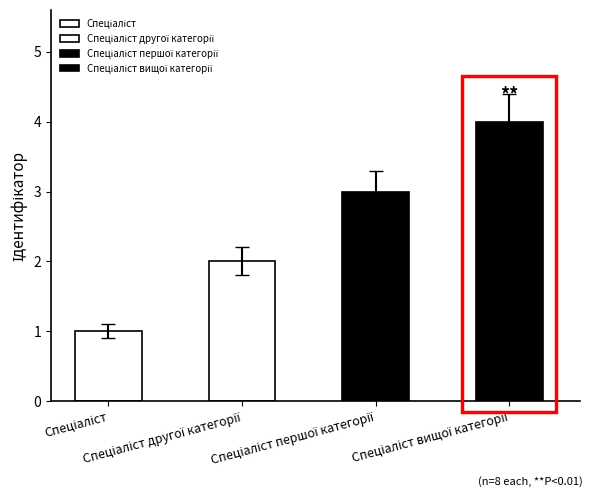

What value does the data have at Спеціаліст першої категорії?

3